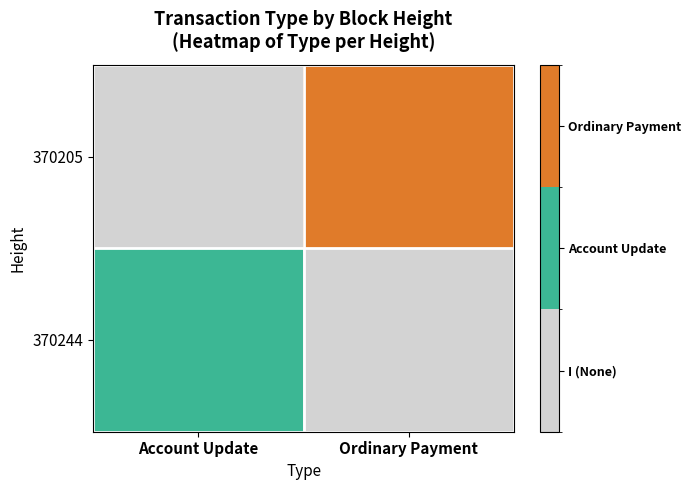

At which category is the sum across all series the highest?

Ordinary Payment